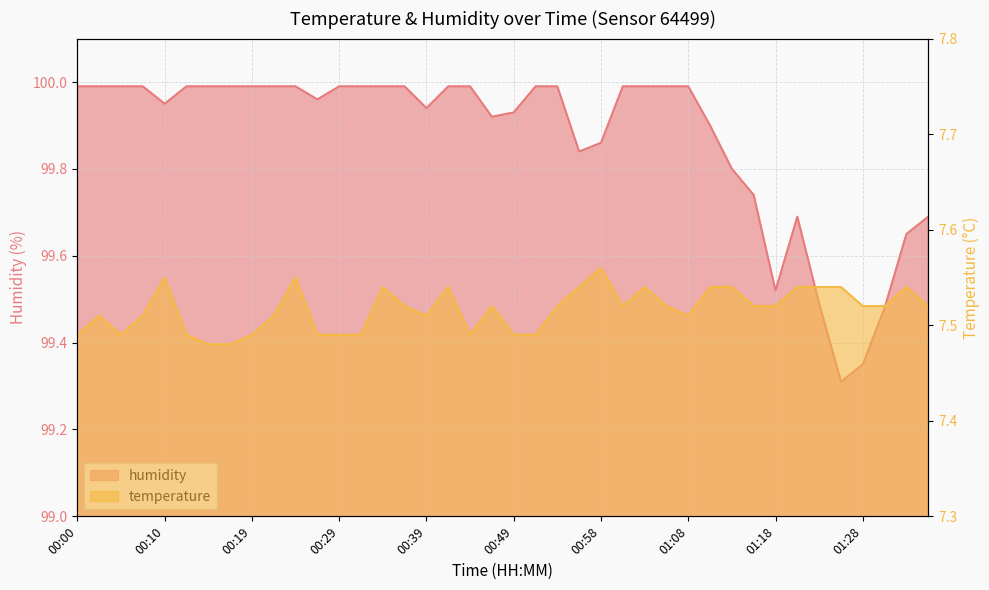

What is the sum of all temperature values?

300.7